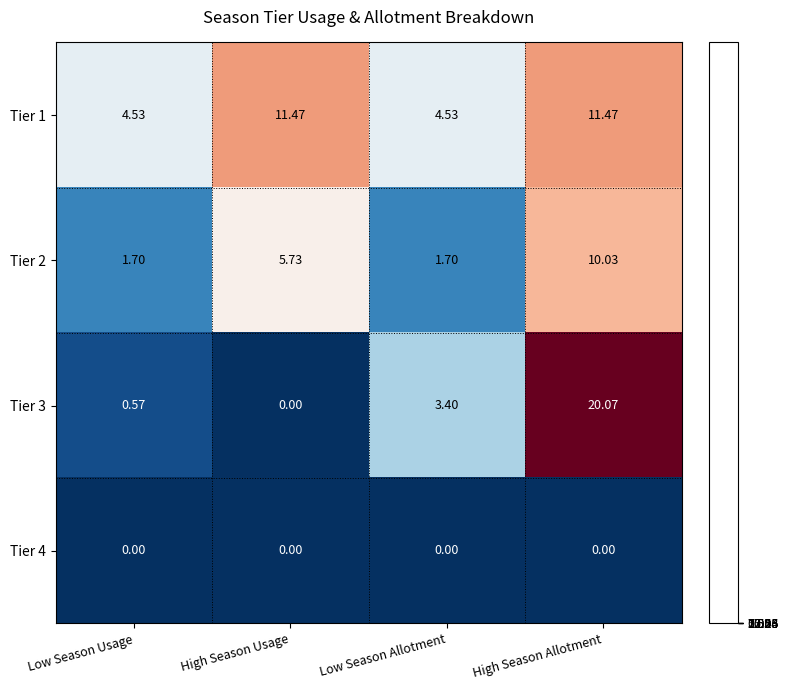

At which category does the chart reach its peak across all series?

High Season Allotment